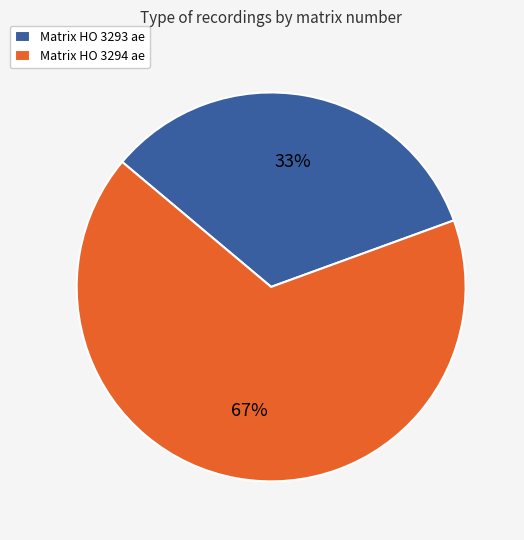

Is the sum of Matrix HO 3294 ae and Matrix HO 3293 ae greater than half?

Yes